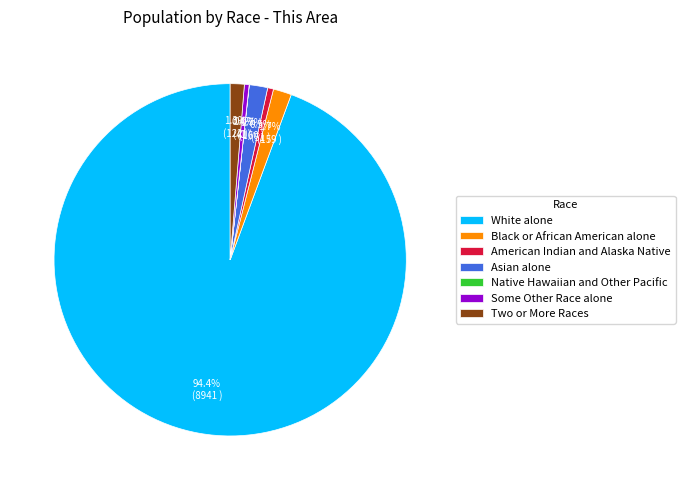

To the nearest percent, what percentage of the pie is Asian alone?

2%